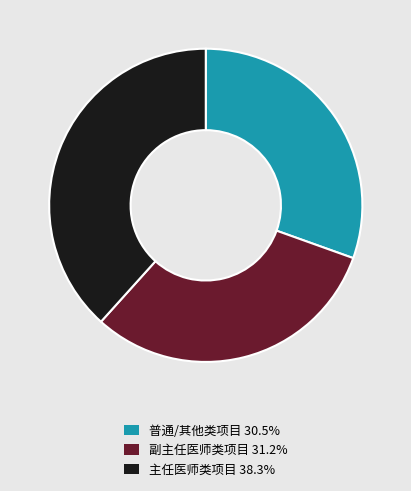

Count the number of slices in the pie.

3